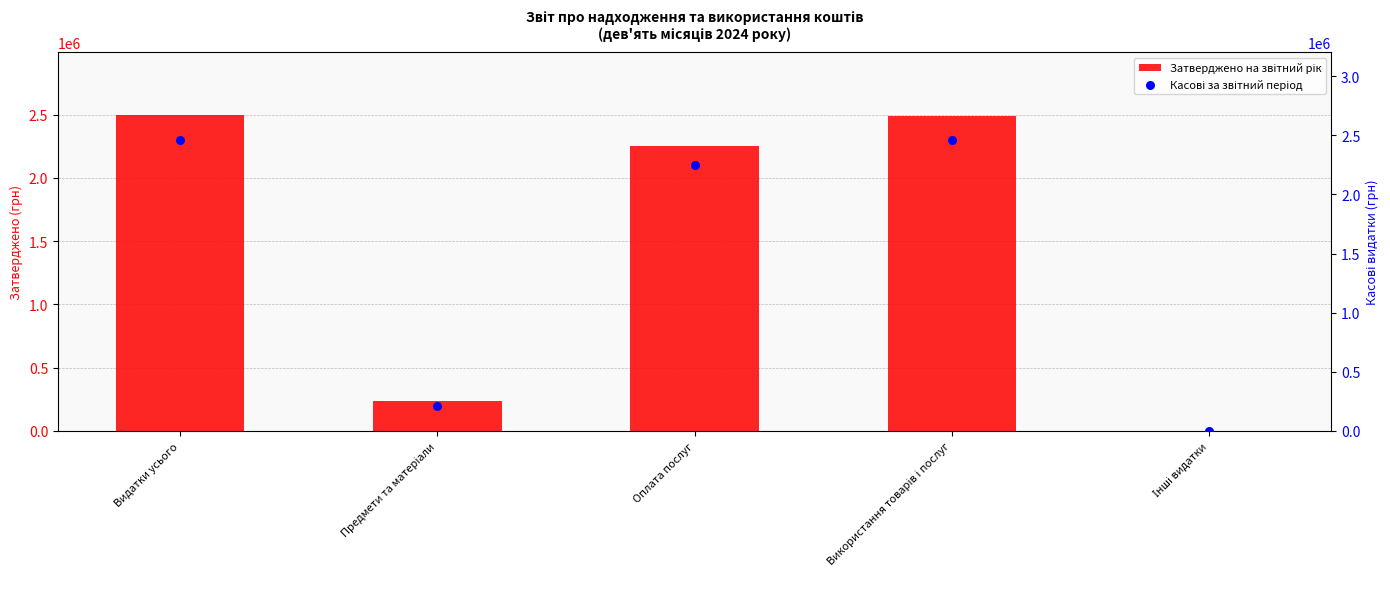

Is the value of Затверджено на звітний рік at Інші видатки greater than the value of Касові за звітний період at Використання товарів і послуг?

No